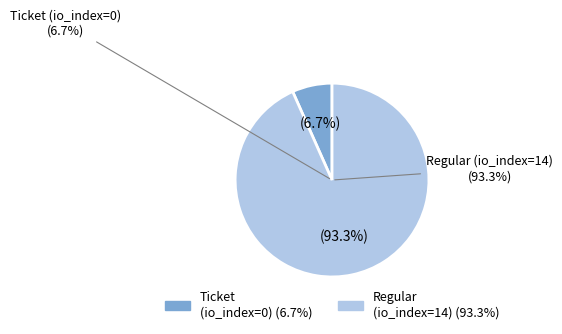

Rank the categories by value from lowest to highest.

Ticket (io_index=0), Regular (io_index=14)